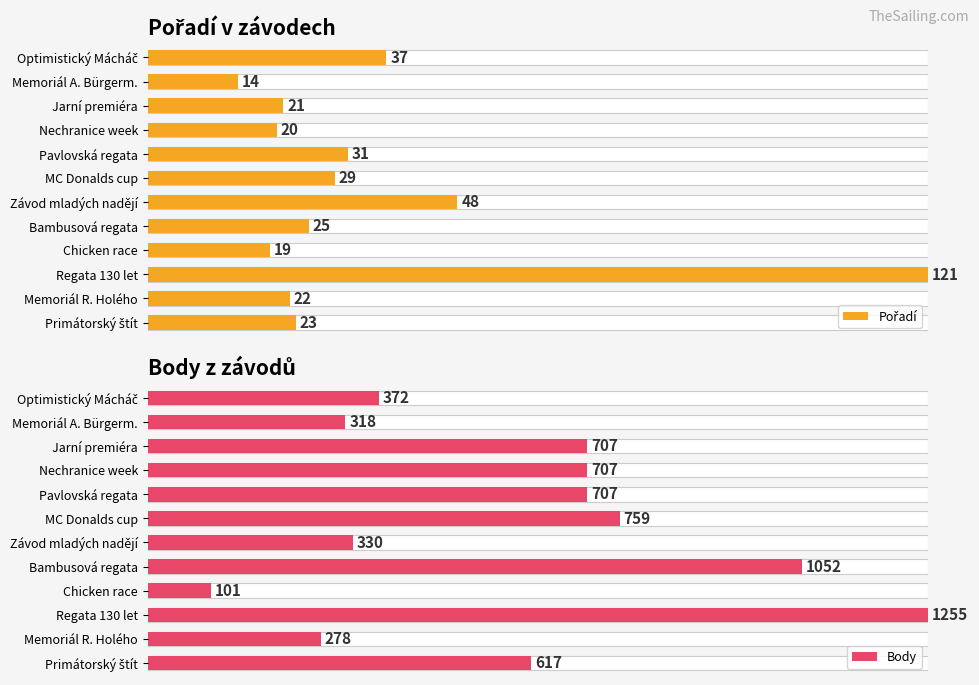

How many bars are there in total?

24